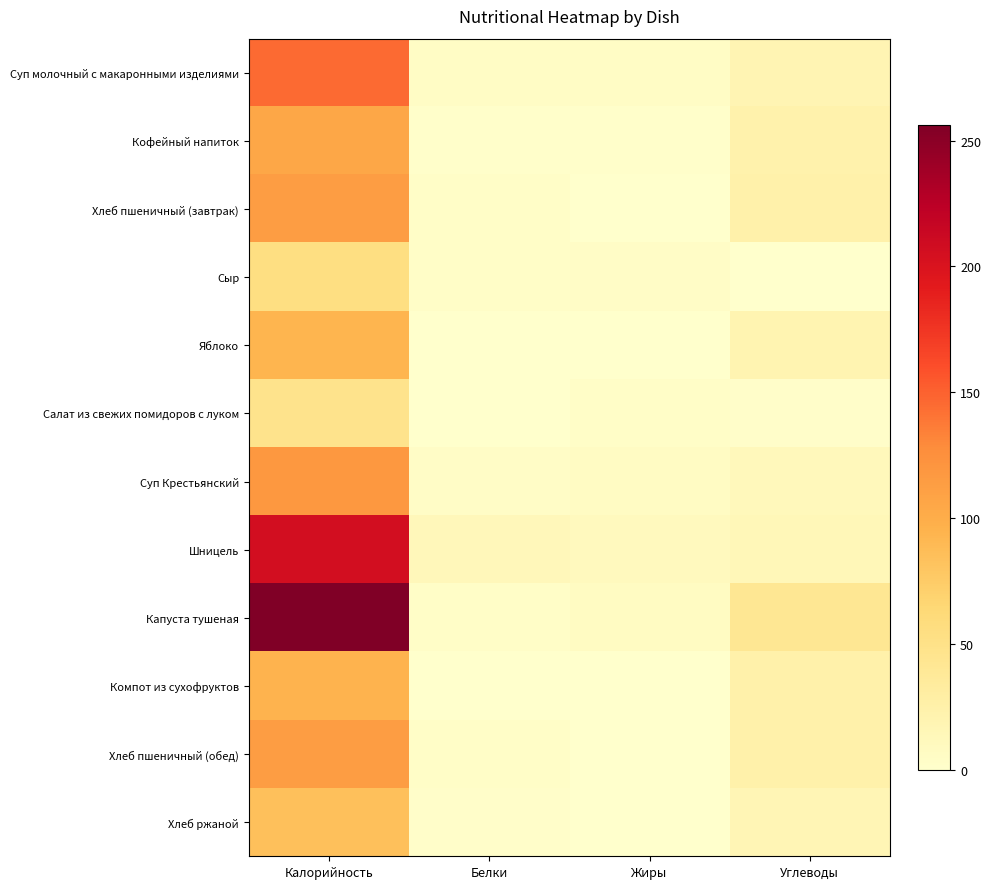

At which category is the sum across all series the highest?

Калорийность